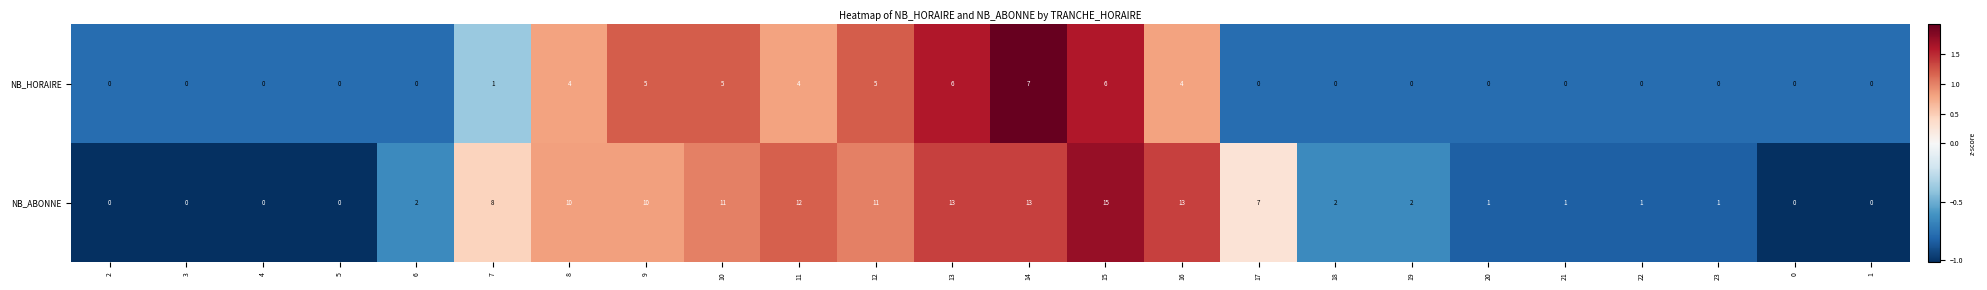

How many values in NB_HORAIRE are above zero?

10